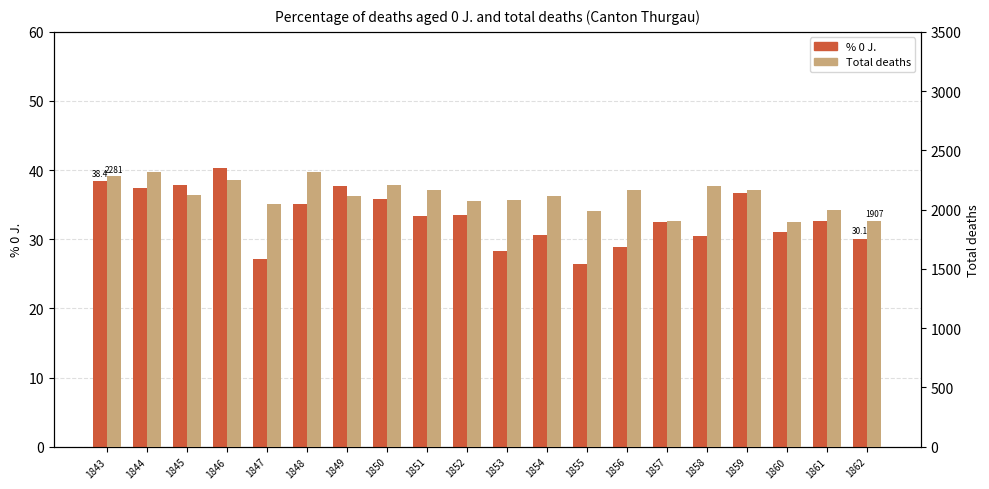

Is the value of % 0 J. at 1857 greater than the value of Total at 1846?

No